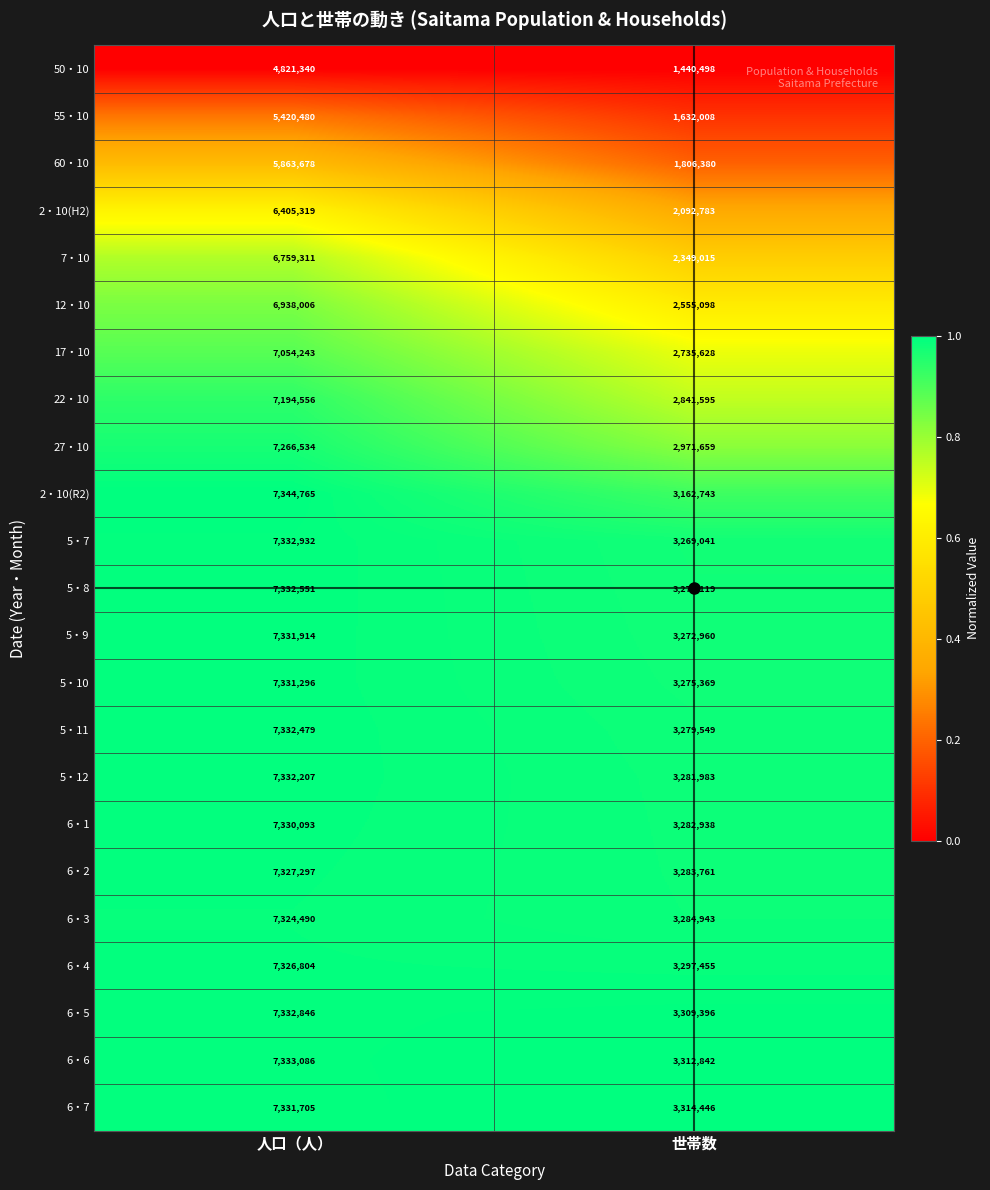

Which series has the largest range (max minus min)?

7・10